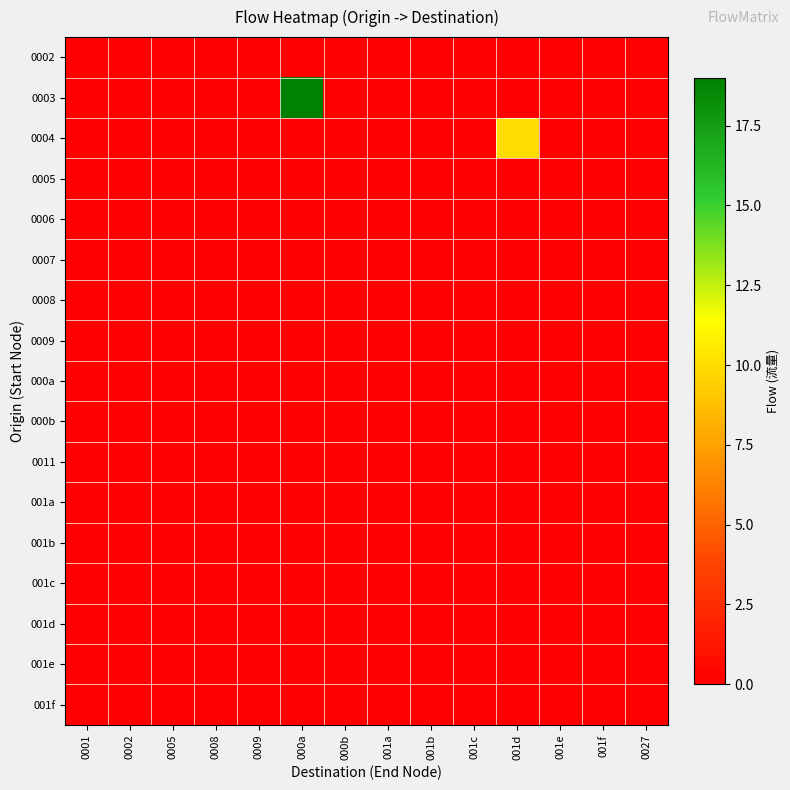

Rank the series by their maximum value, from highest to lowest.

0003, 0004, 0002, 0005, 0006, 0007, 0008, 0009, 000a, 000b, 0011, 001a, 001b, 001c, 001d, 001e, 001f